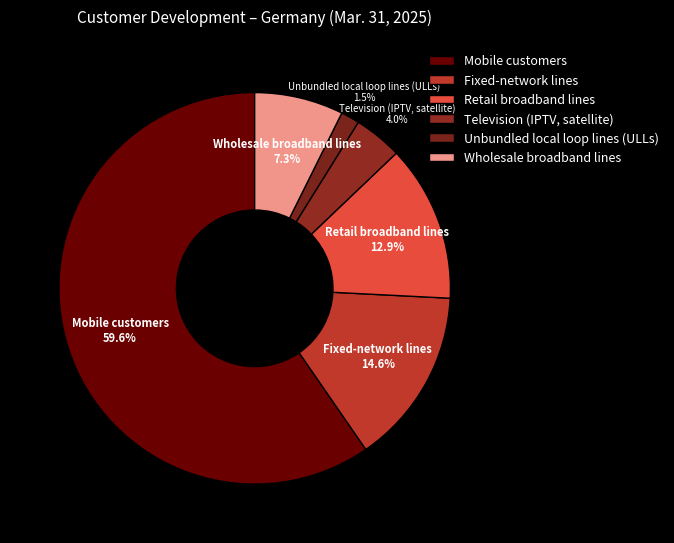

True or false: Mobile customers accounts for 66% of the total.

False